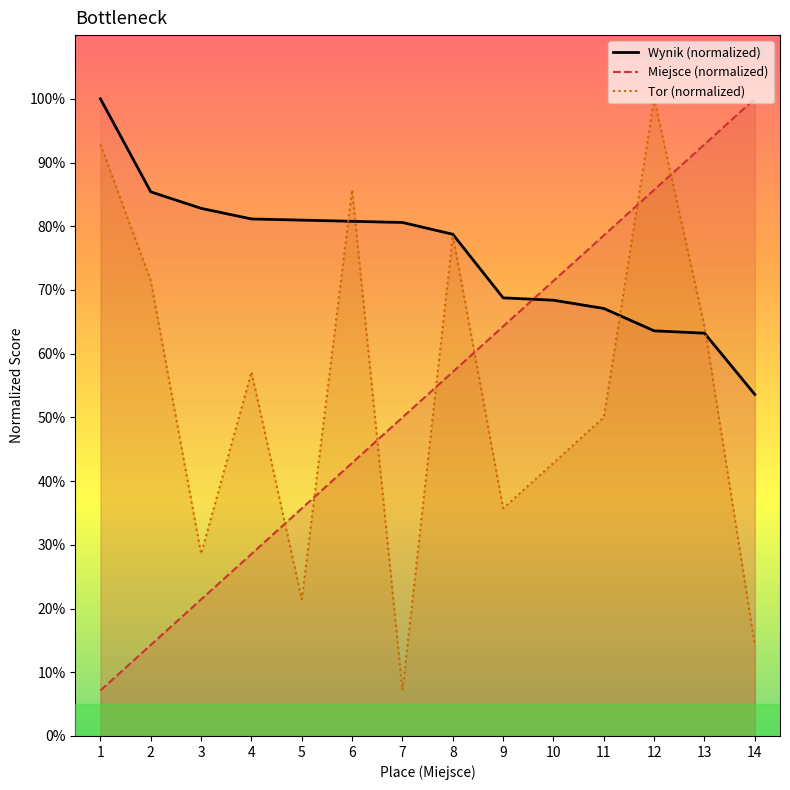

How many lines are shown in the chart?

3